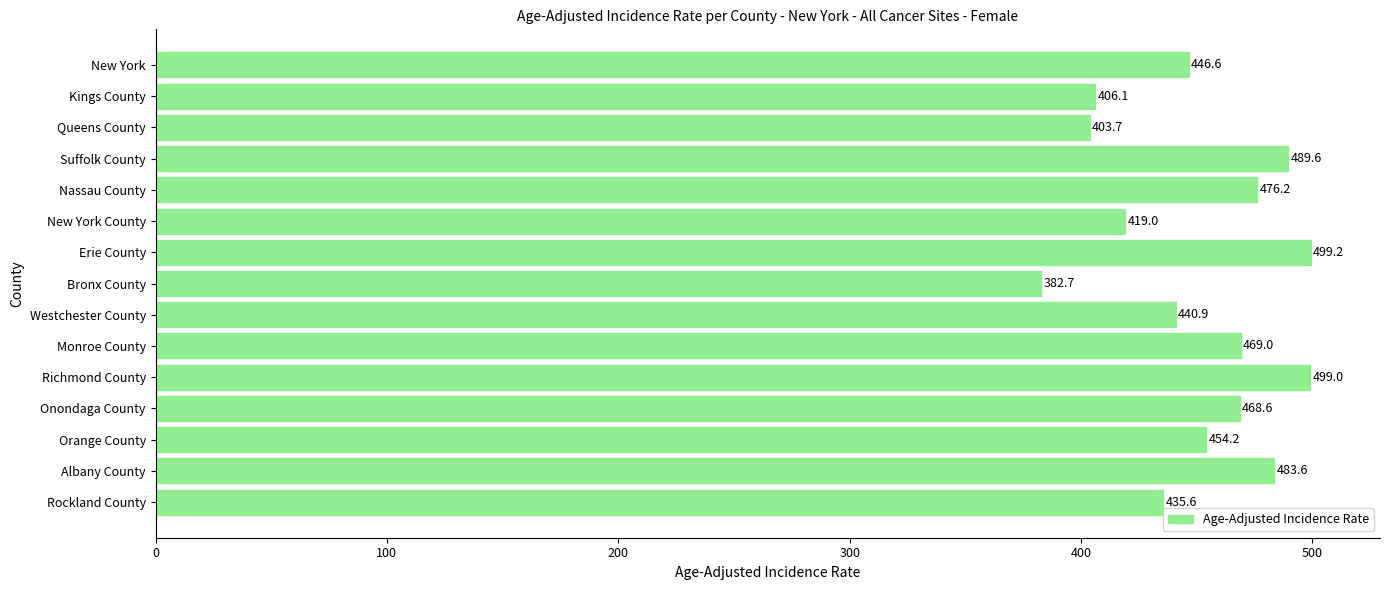

What is the maximum value shown in the chart?

499.2